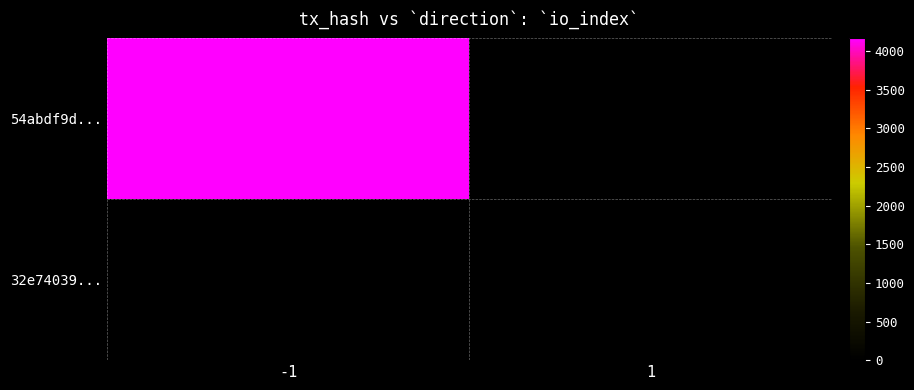

At which category is the sum across all series the highest?

-1